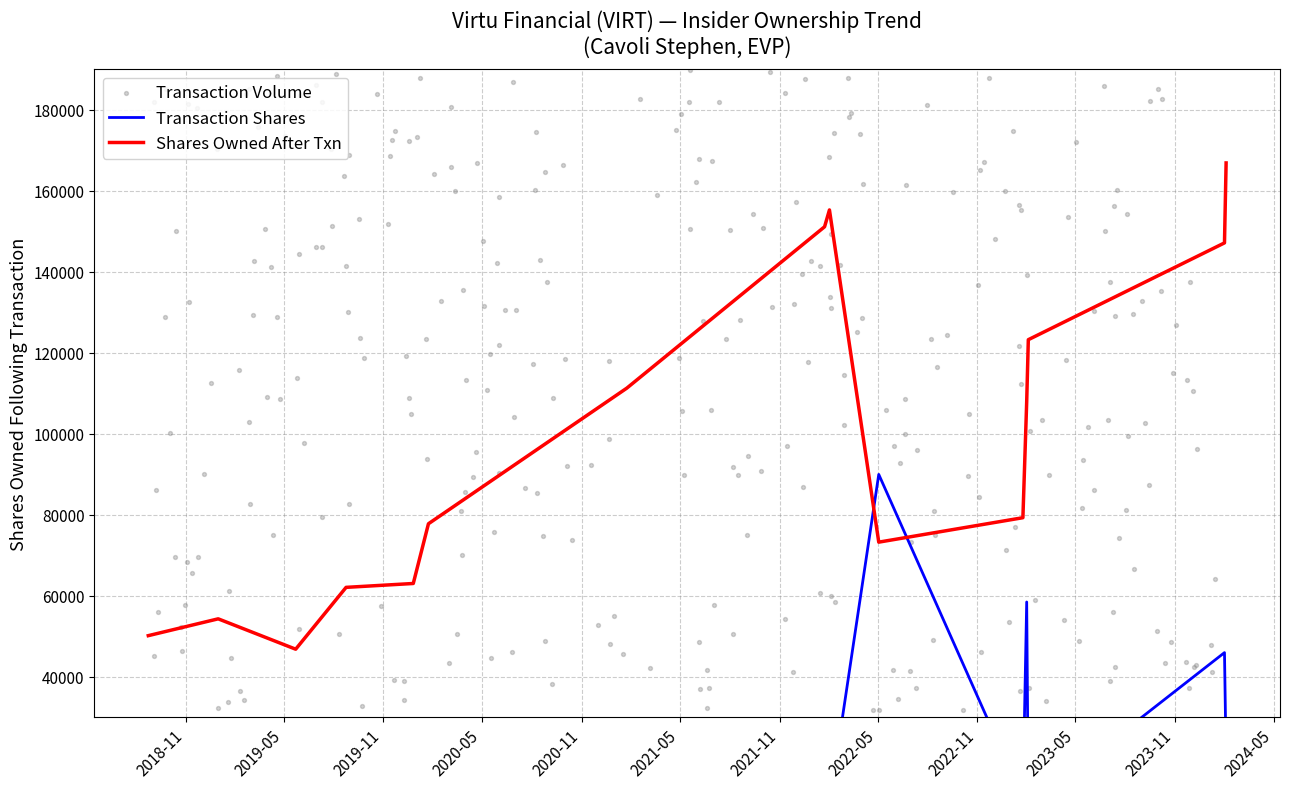

Which series contains the highest Y value?

sharesOwnedFollowingTransaction